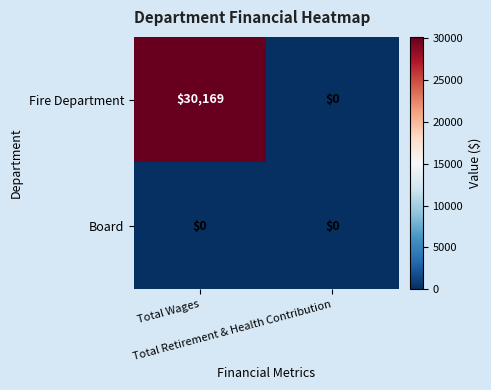

Which series has the largest range (max minus min)?

Fire Department